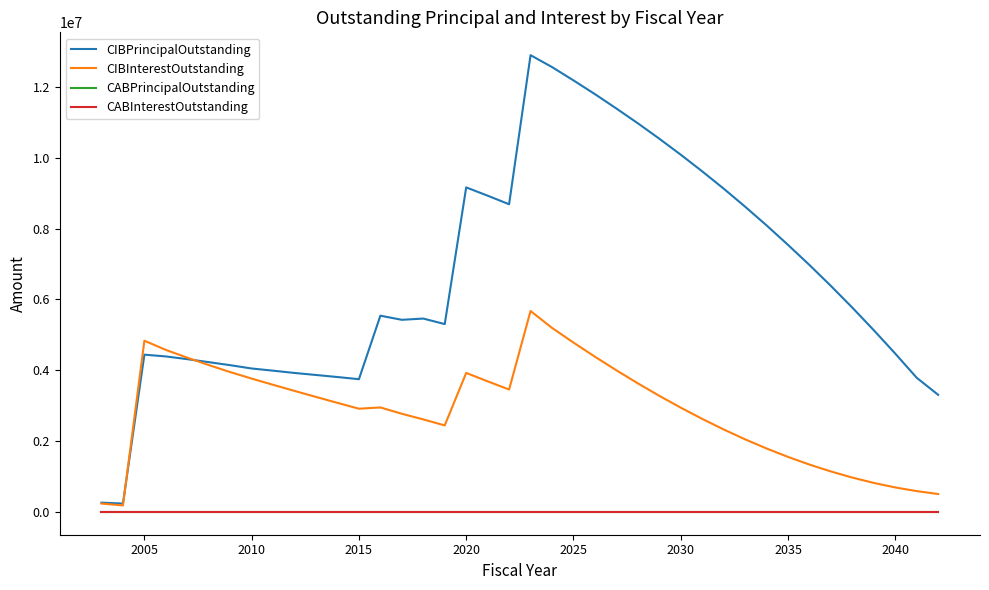

Does the chart display data point markers on the line(s)?

No